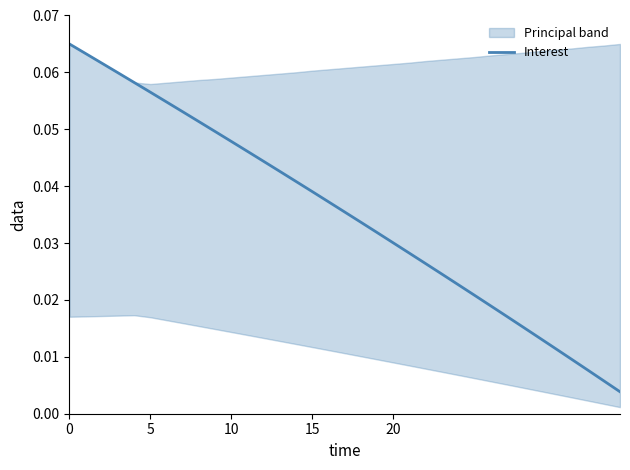

What is the maximum value shown in the chart?

0.1